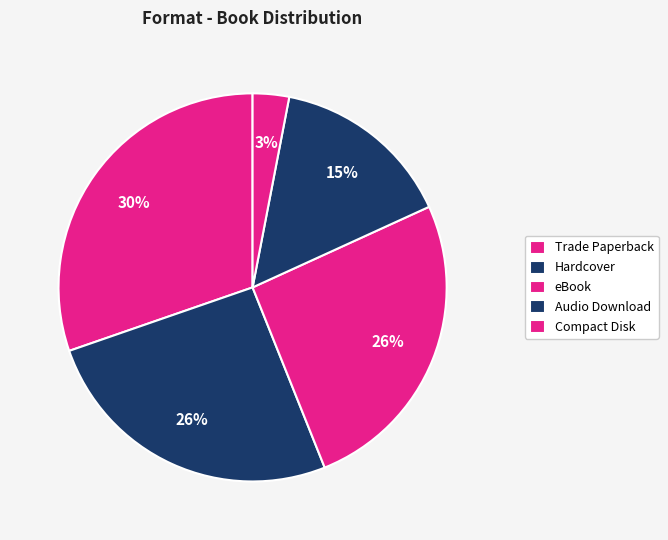

How many segments does this pie chart have?

5